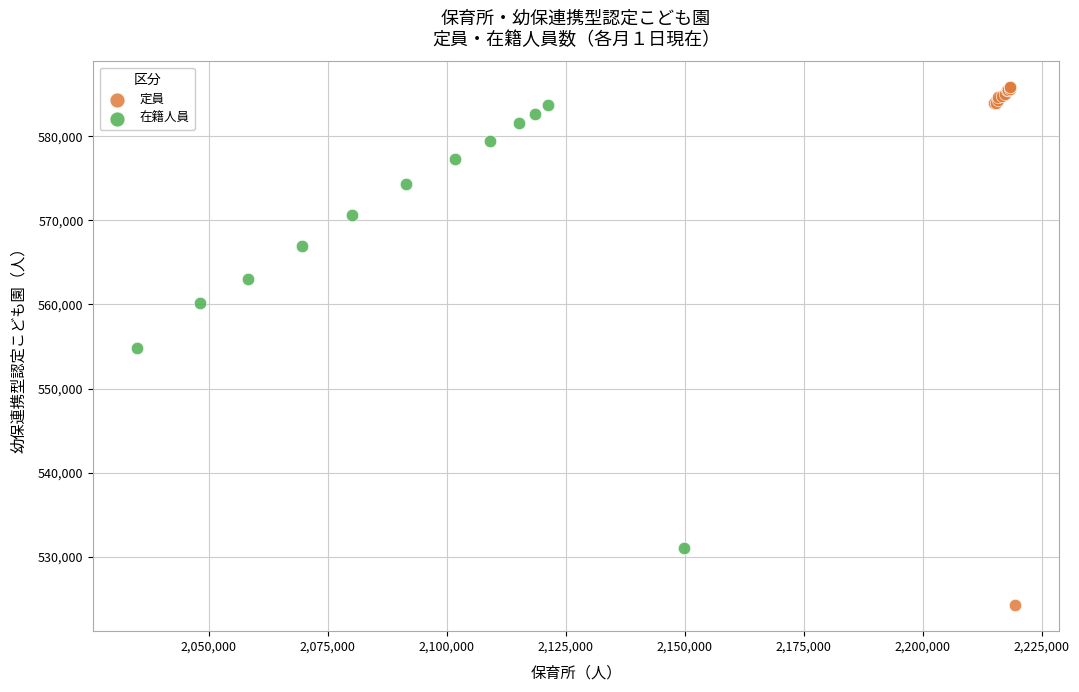

Which series has the widest spread of Y values?

定員